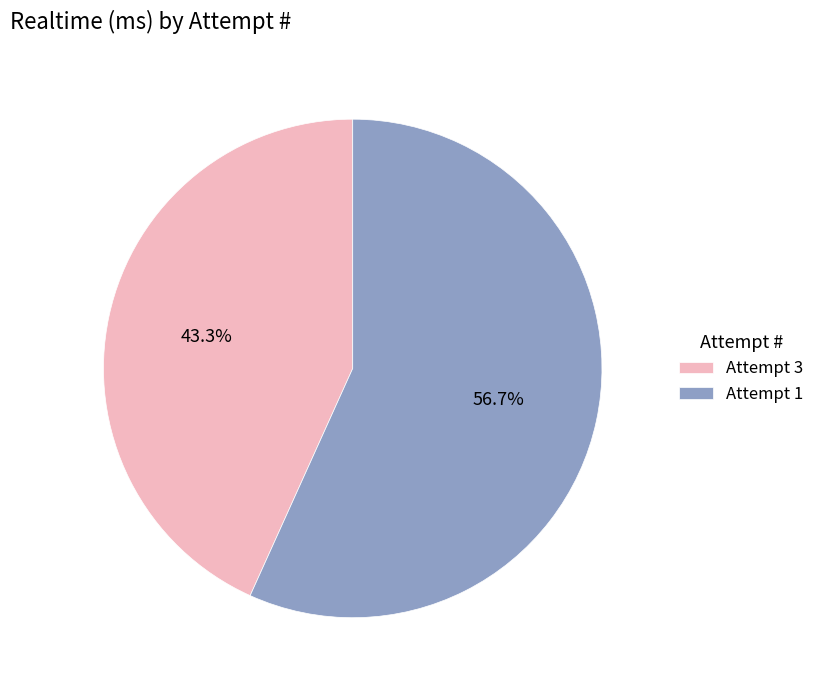

To the nearest percent, what is the difference between the largest and smallest slice percentages?

13%